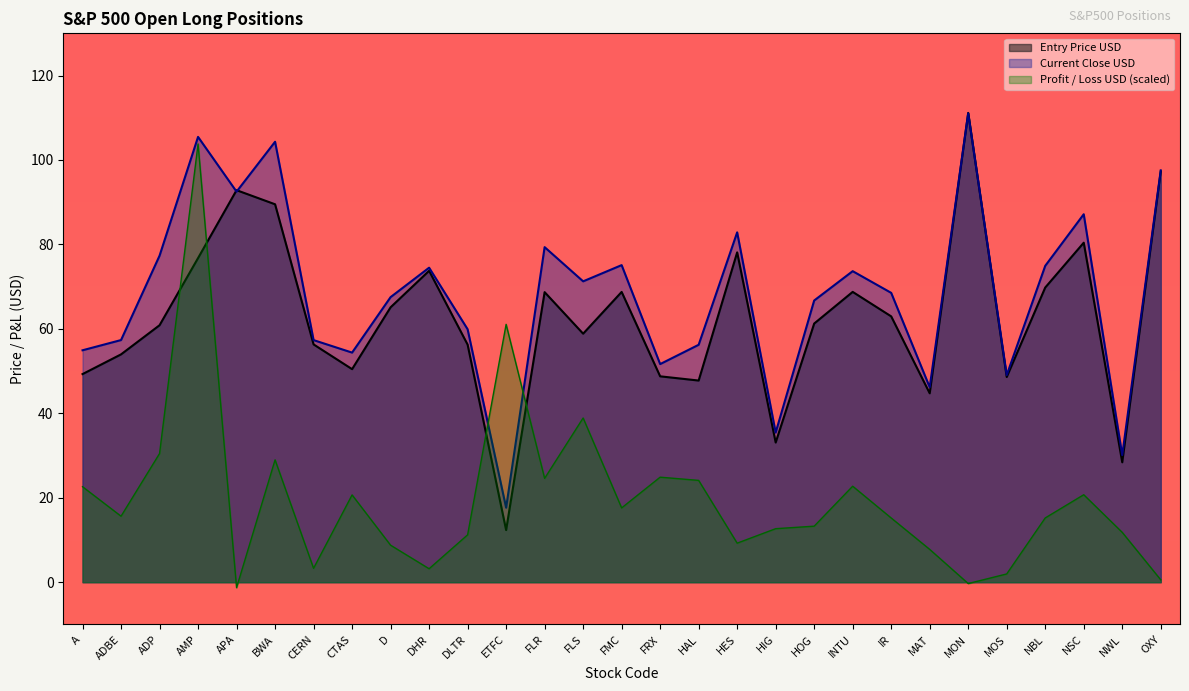

Where is Entry Price USD nearest to the value 61?

ADP